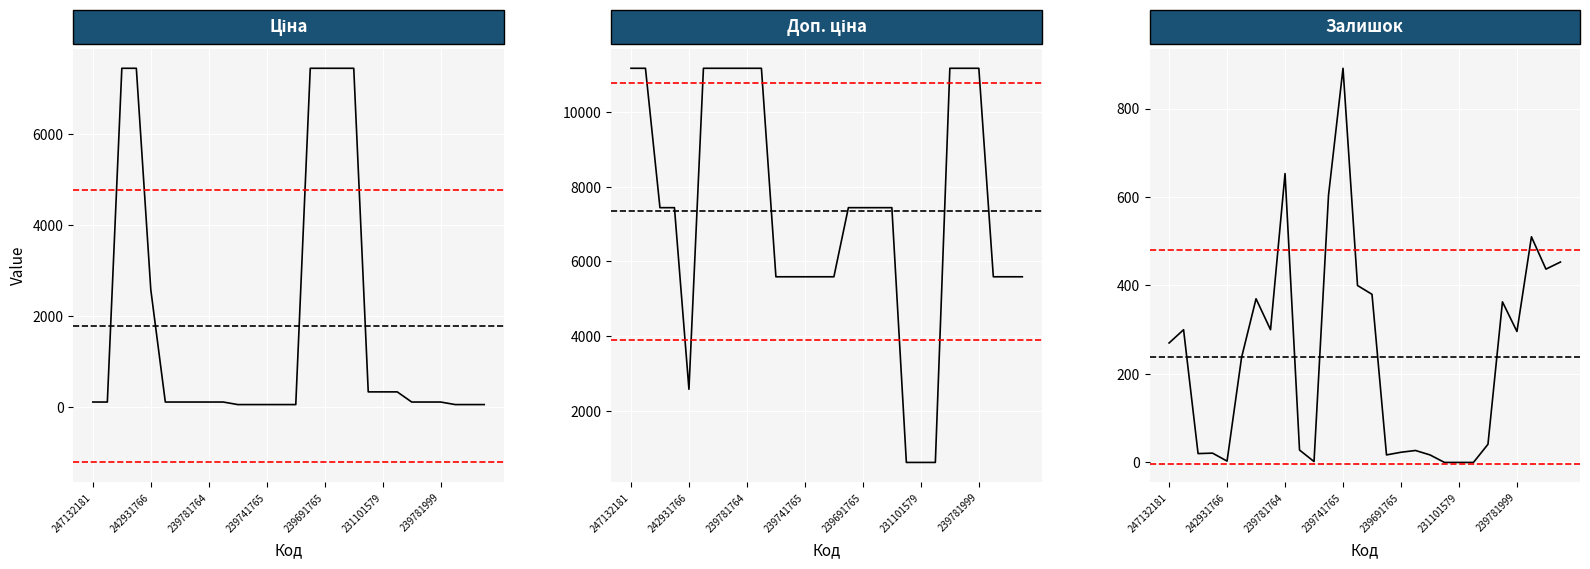

What is the average value of the Ціна series?

1777.0